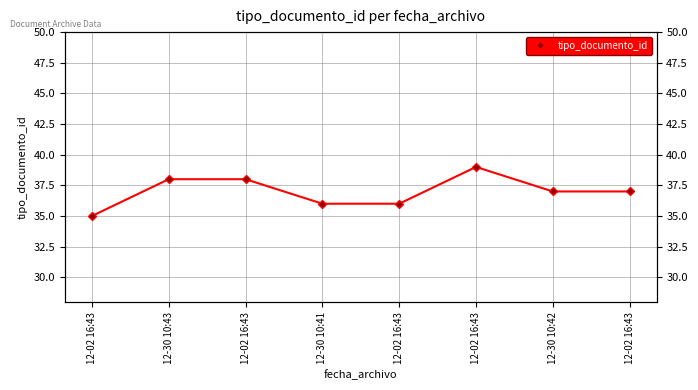

Reading left to right, extract all data points from this chart.

12-02 16:43=35	12-30 10:43=38	12-02 16:43=38	12-30 10:41=36	12-02 16:43=36	12-02 16:43=39	12-30 10:42=37	12-02 16:43=37